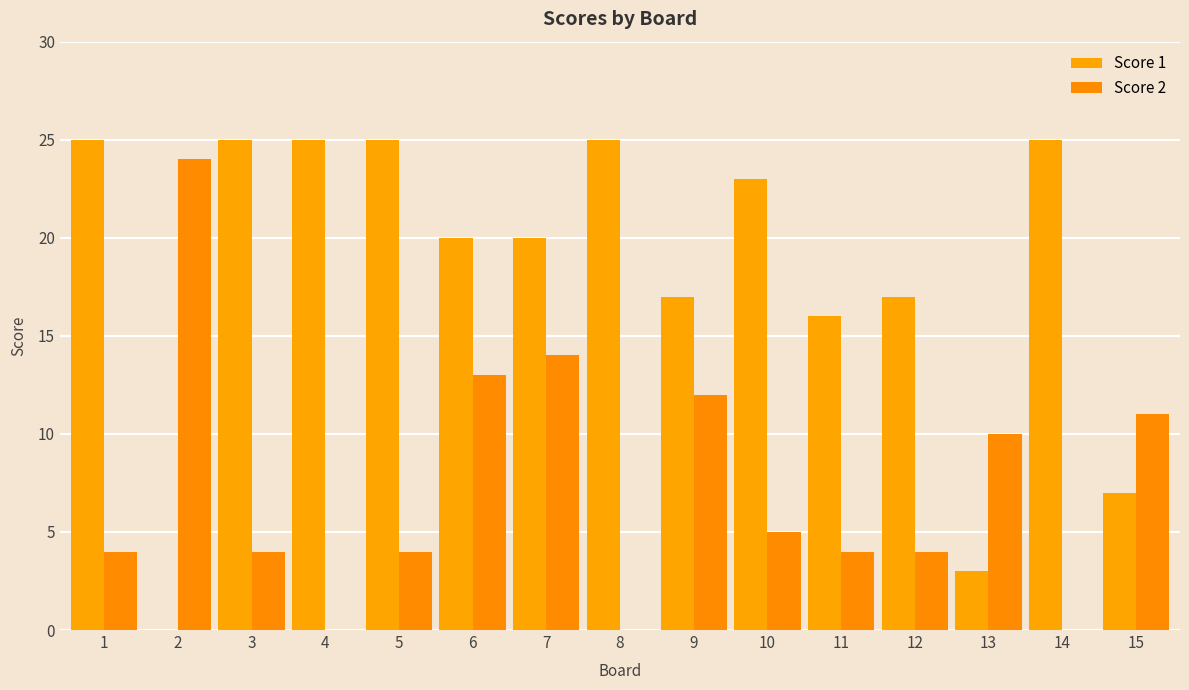

Are the bars horizontal?

No